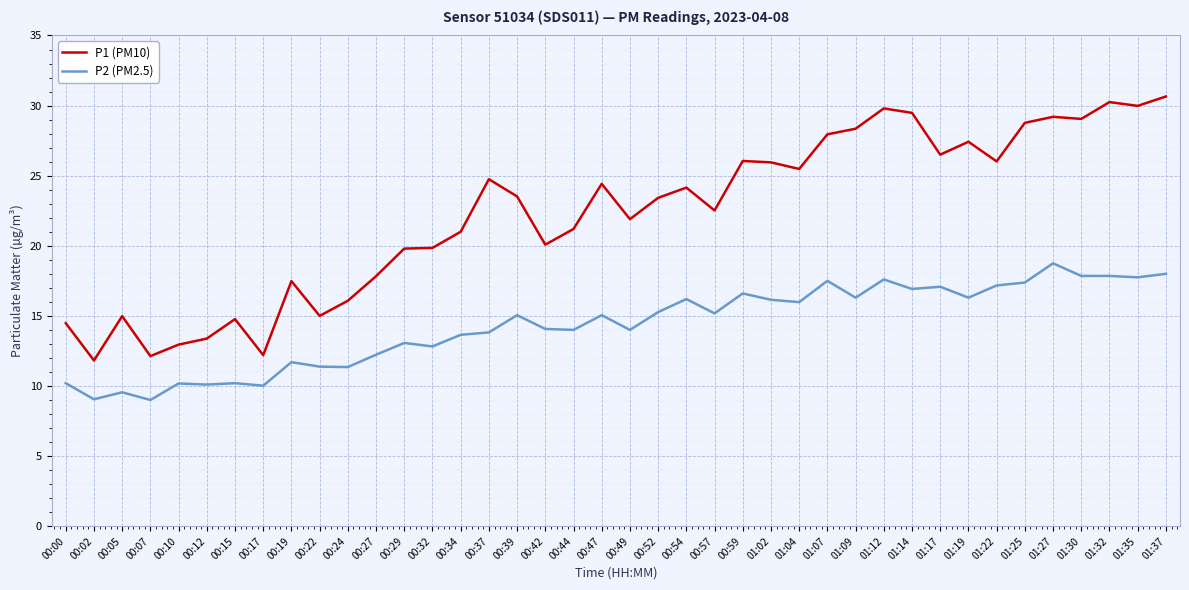

What position from the left is 00:07?

4